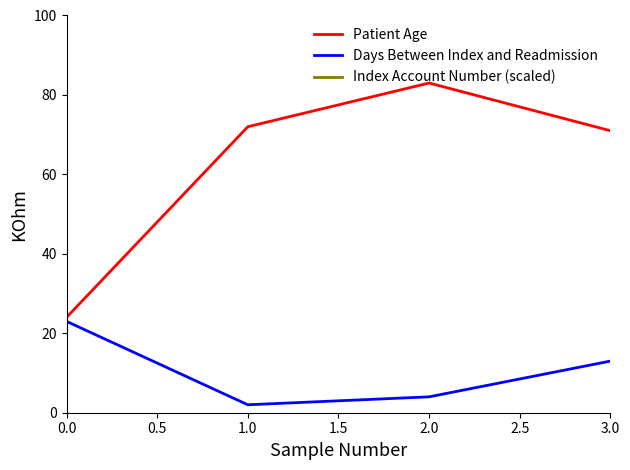

Is the value of Days Between Index and Readmission at 1.0 greater than the value of Patient Age at 1.0?

No